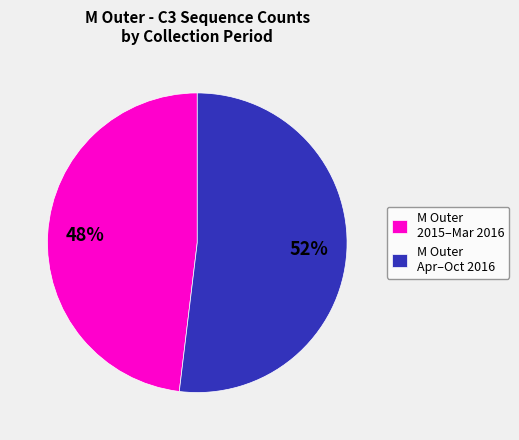

How many segments does this pie chart have?

2